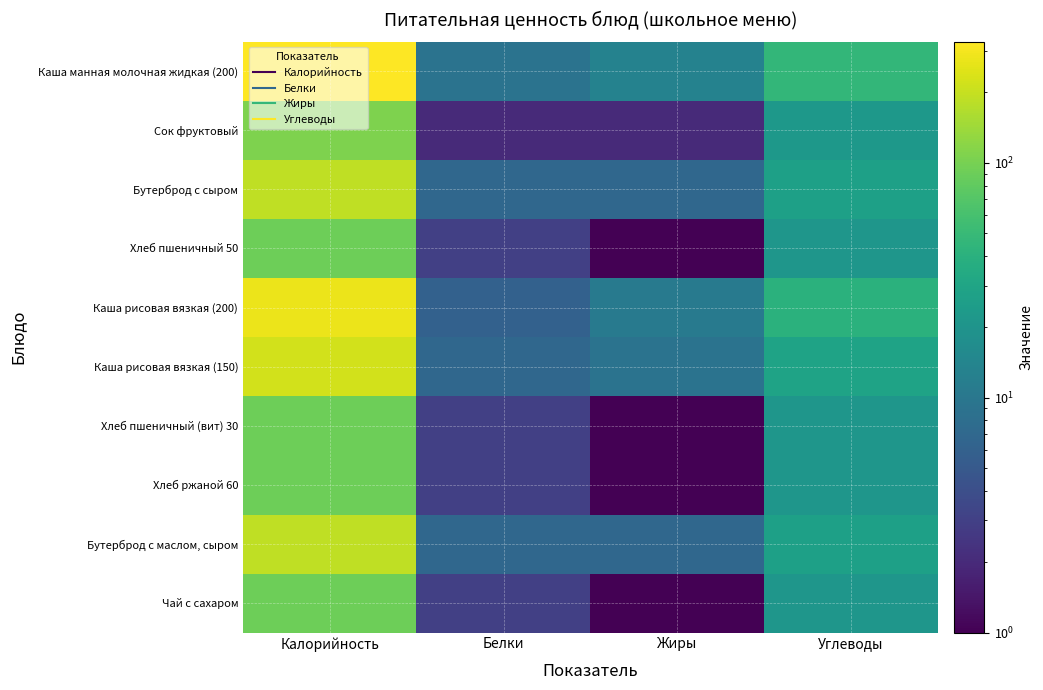

Reading right to left, what are all the values shown in this chart?

Каша манная молочная жидкая (200): Углеводы=46	Жиры=13	Белки=9	Калорийность=328
Сок фруктовый: Углеводы=22	Жиры=2	Белки=2	Калорийность=108
Бутерброд с сыром: Углеводы=27	Жиры=7	Белки=7	Калорийность=189
Хлеб пшеничный 50: Углеводы=21	Жиры=1	Белки=3	Калорийность=91
Каша рисовая вязкая (200): Углеводы=40	Жиры=11	Белки=6	Калорийность=277
Каша рисовая вязкая (150): Углеводы=29	Жиры=9	Белки=7	Калорийность=219
Хлеб пшеничный (вит) 30: Углеводы=21	Жиры=1	Белки=3	Калорийность=91
Хлеб ржаной 60: Углеводы=21	Жиры=1	Белки=3	Калорийность=91
Бутерброд с маслом, сыром: Углеводы=27	Жиры=7	Белки=7	Калорийность=189
Чай с сахаром: Углеводы=21	Жиры=1	Белки=3	Калорийность=91